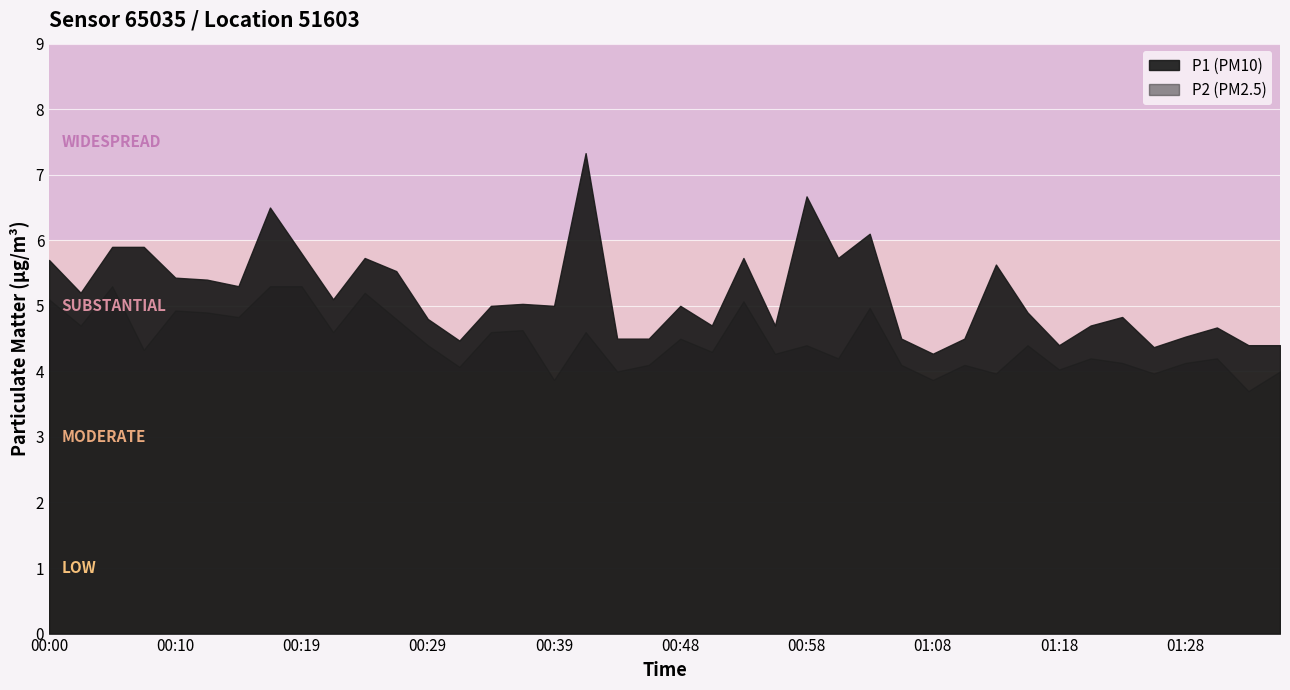

What is the label of the 32nd point from the right?

00:19